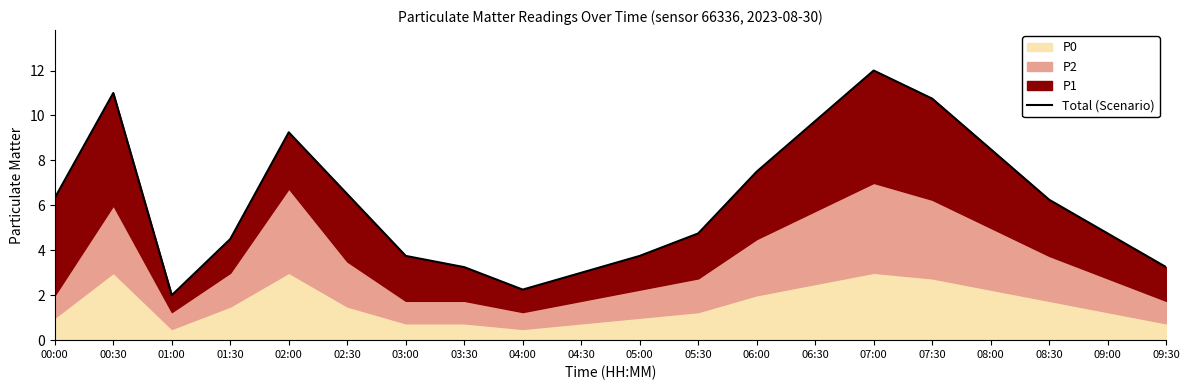

Reading left to right, list all the values displayed in this chart.

00:00=6.3	00:30=11.0	01:00=2.0	01:30=4.5	02:00=9.2	02:30=6.5	03:00=3.8	03:30=3.2	04:00=2.2	04:30=3.0	05:00=3.8	05:30=4.8	06:00=7.5	06:30=9.8	07:00=12.0	07:30=10.8	08:00=8.5	08:30=6.2	09:00=4.8	09:30=3.2